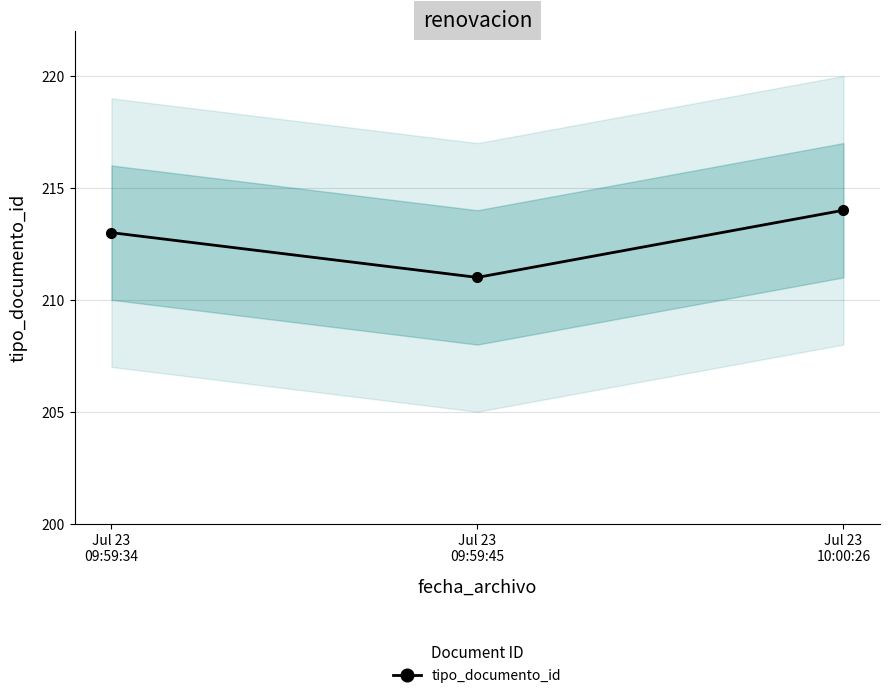

Does the chart have visible grid lines?

Yes